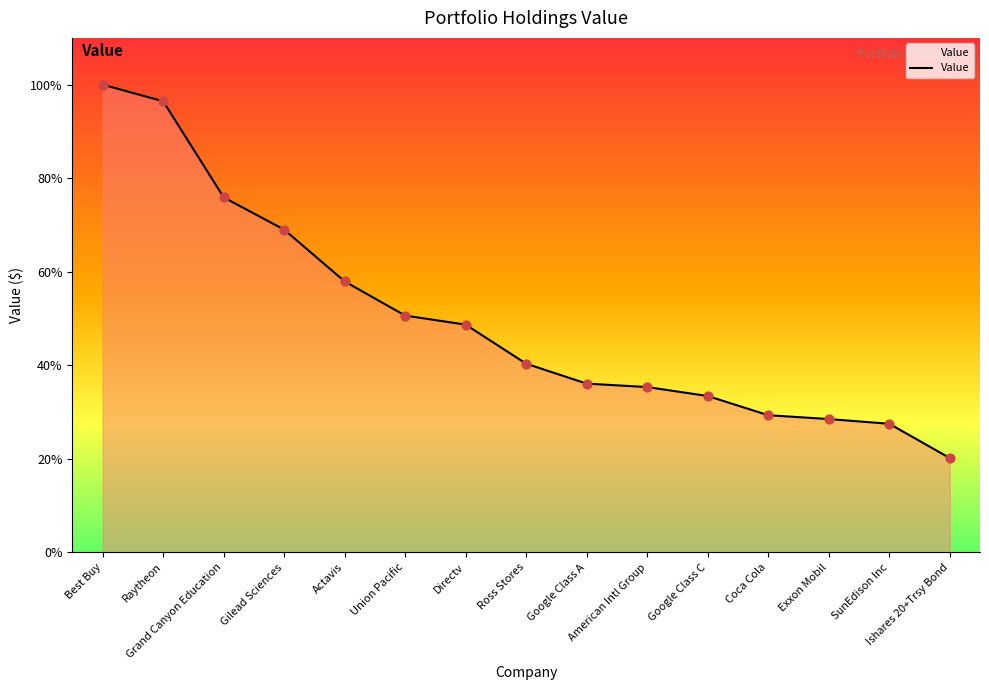

Approximately how many times larger is the value at Best Buy compared to Directv?

2.1